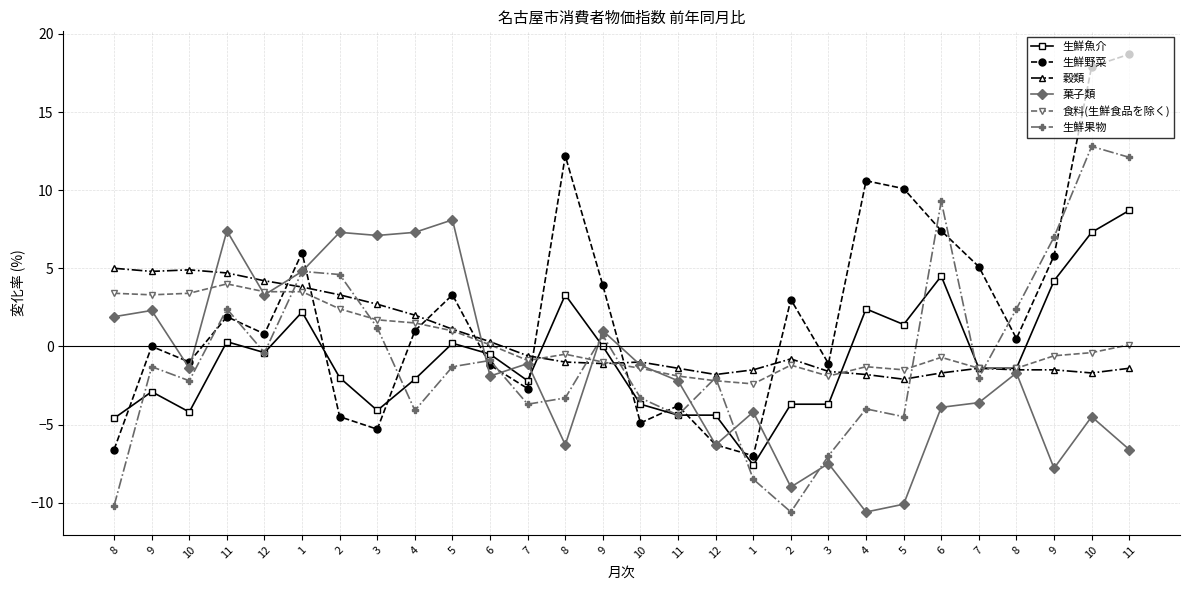

How many times do 食料(生鮮食品を除く) and 生鮮果物 cross each other?

9